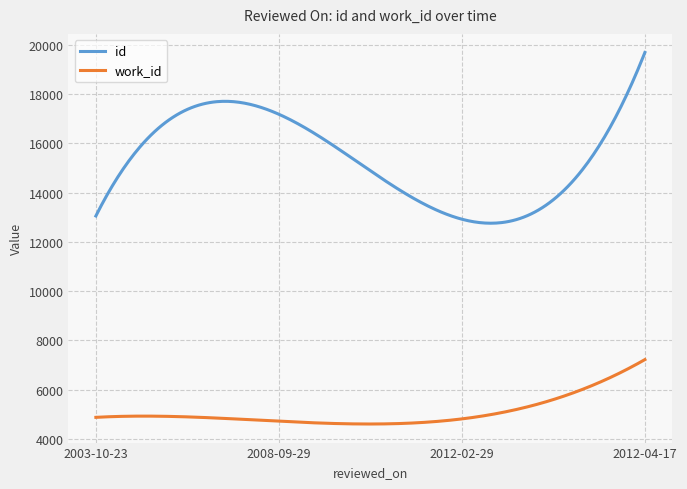

Rank the series by their maximum value, from lowest to highest.

work_id, id